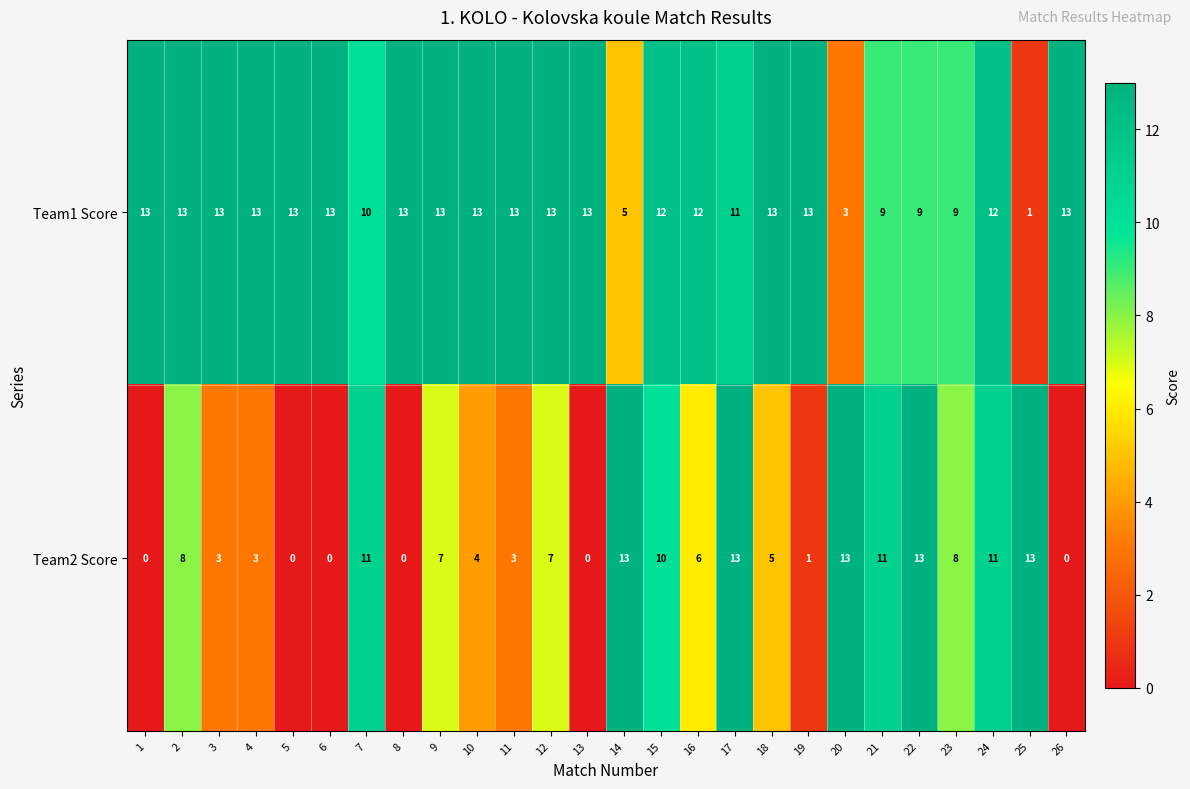

True or false: Team2 Score has a value of 3 at 4.

True